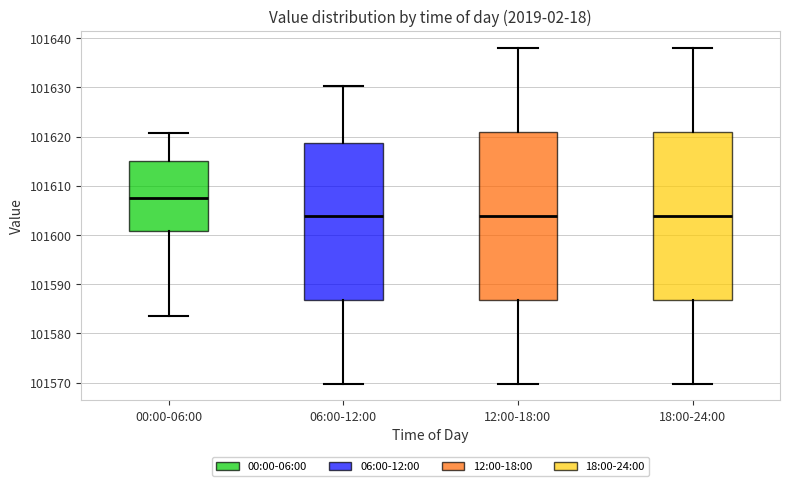

Reading left to right, transcribe this box plot: for each box, give where its median line is, the range the box spans, and where its two whiskers end, as read against the y-axis. The values are not printed on the chart, so give them approximately, as read against the axis.

00:00-06:00: median 101608, box 101601 to 101615, whiskers 101584 to 101621
06:00-12:00: median 101604, box 101587 to 101619, whiskers 101570 to 101630
12:00-18:00: median 101604, box 101587 to 101621, whiskers 101570 to 101638
18:00-24:00: median 101604, box 101587 to 101621, whiskers 101570 to 101638